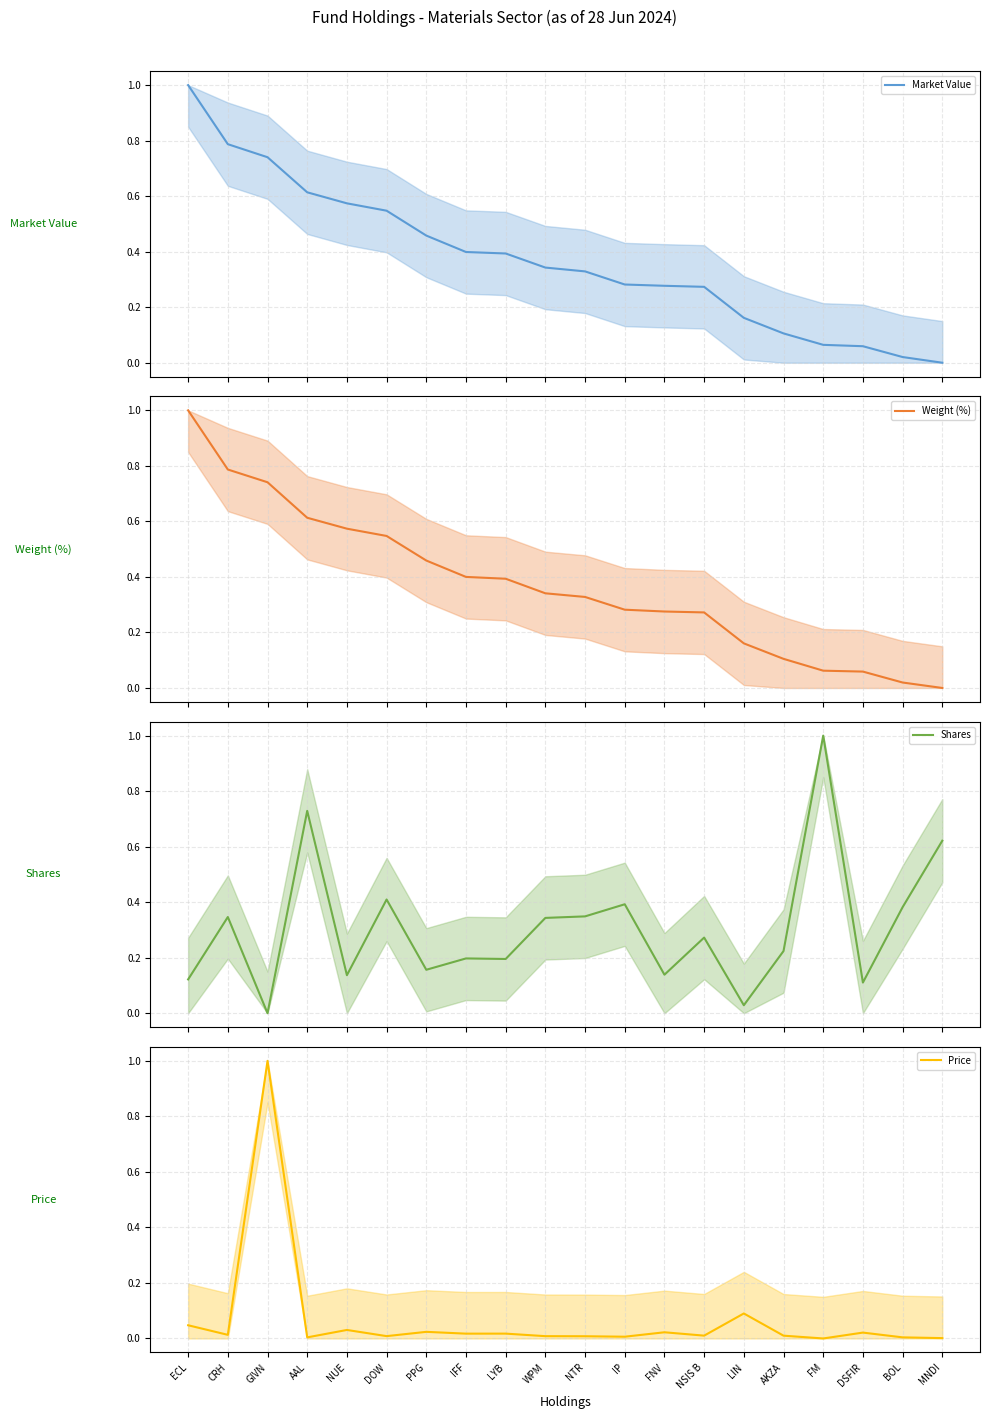

True or false: Price has a value of 0.0 at FNV.

False